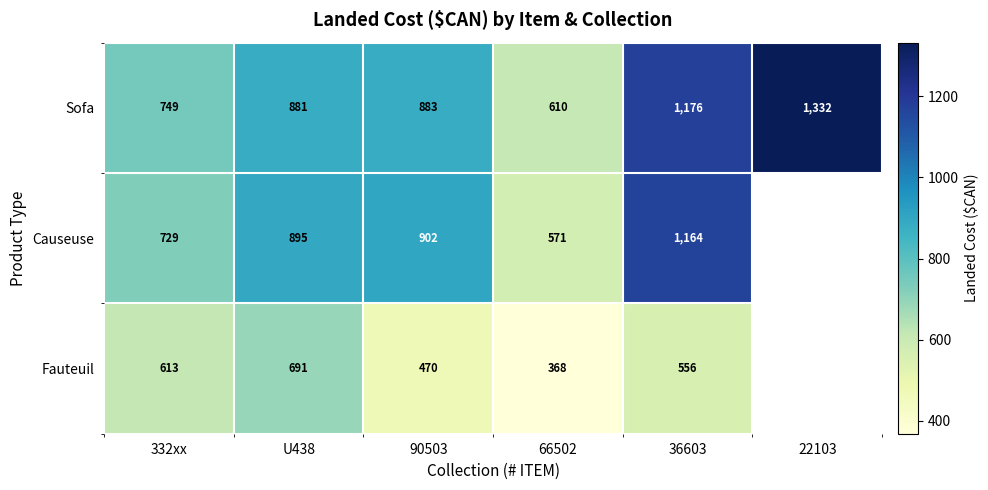

Which category has the lowest value across all series?

22103